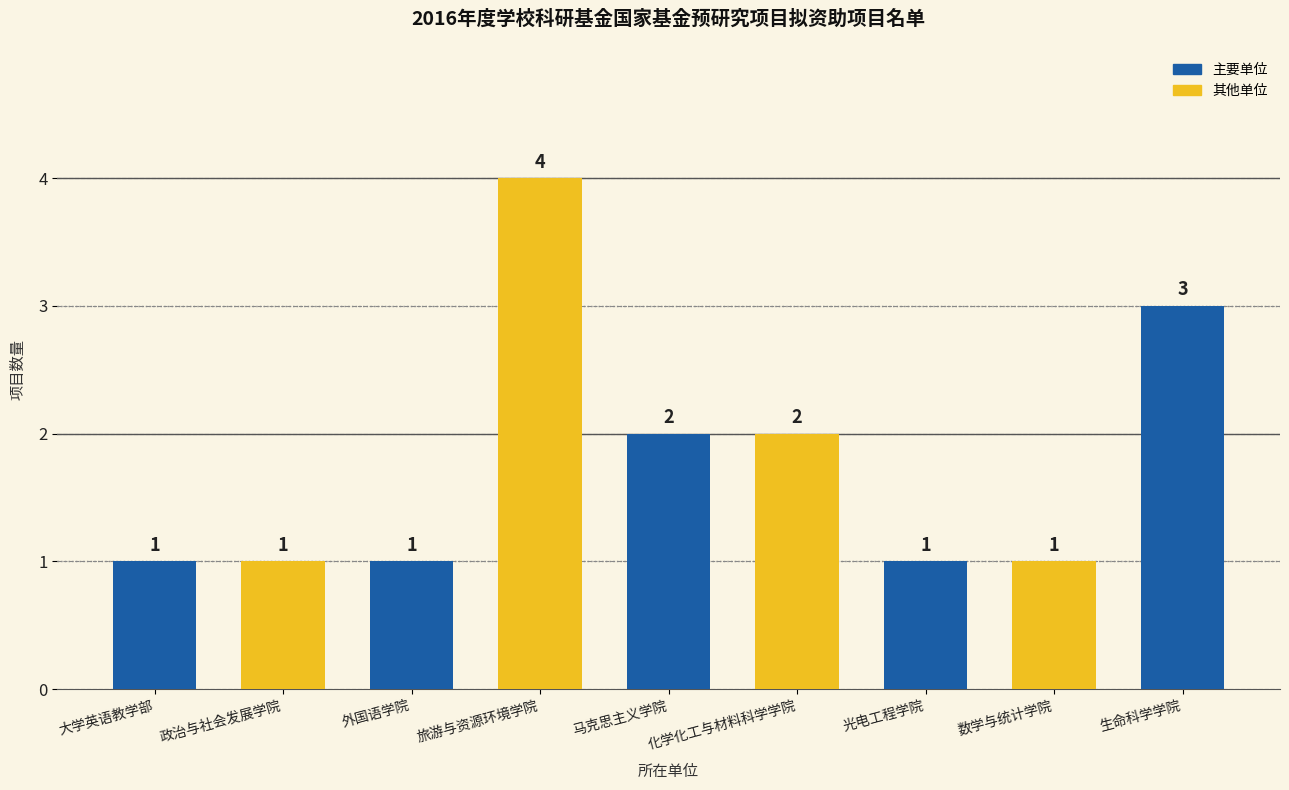

What is the difference between the maximum and minimum values?

3